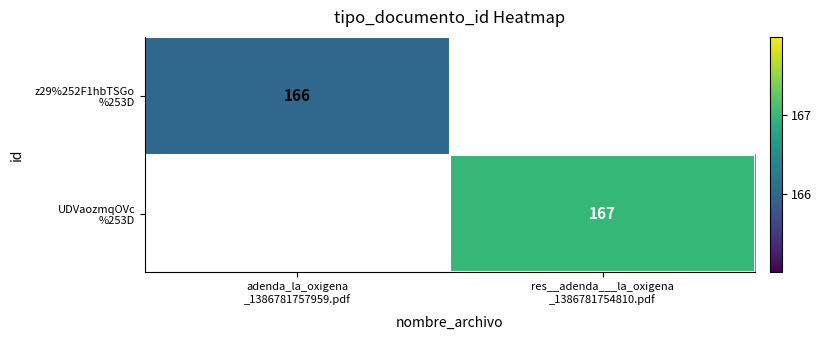

Rank the series at adenda_la_oxigena _1386781757959.pdf from lowest to highest value.

z29%252F1hbTSGo %253D, UDVaozmqOVc %253D